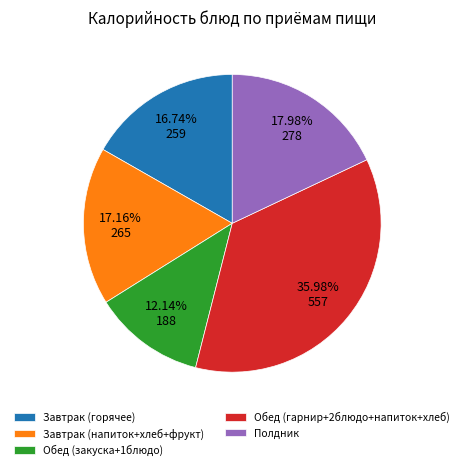

What is the largest slice in the pie chart?

Обед (гарнир+2блюдо+напиток+хлеб)